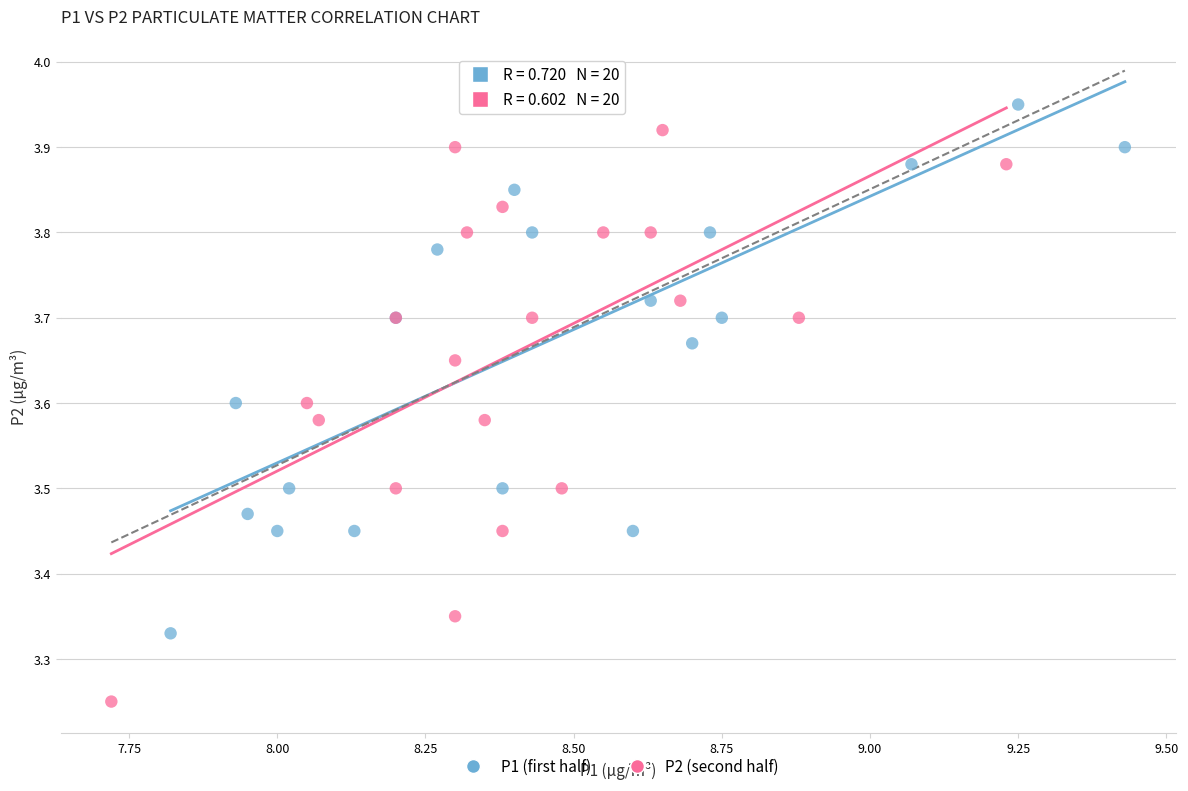

Which series reaches the maximum Y coordinate?

P1 (first half)